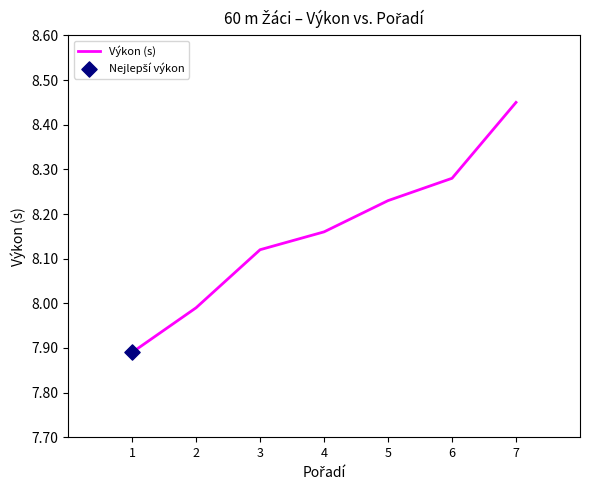

What is the ratio of the value at 6 to the value at 3?

1.0